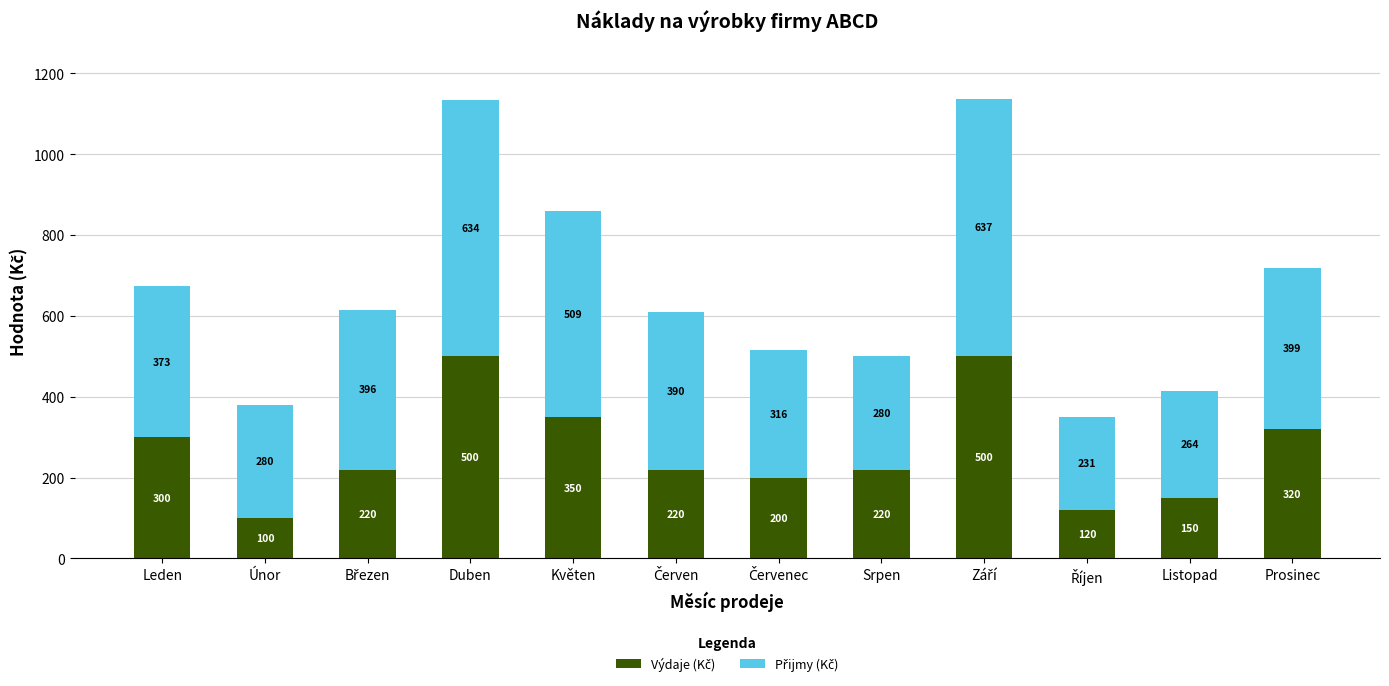

What is the total value across all series at Listopad?

414